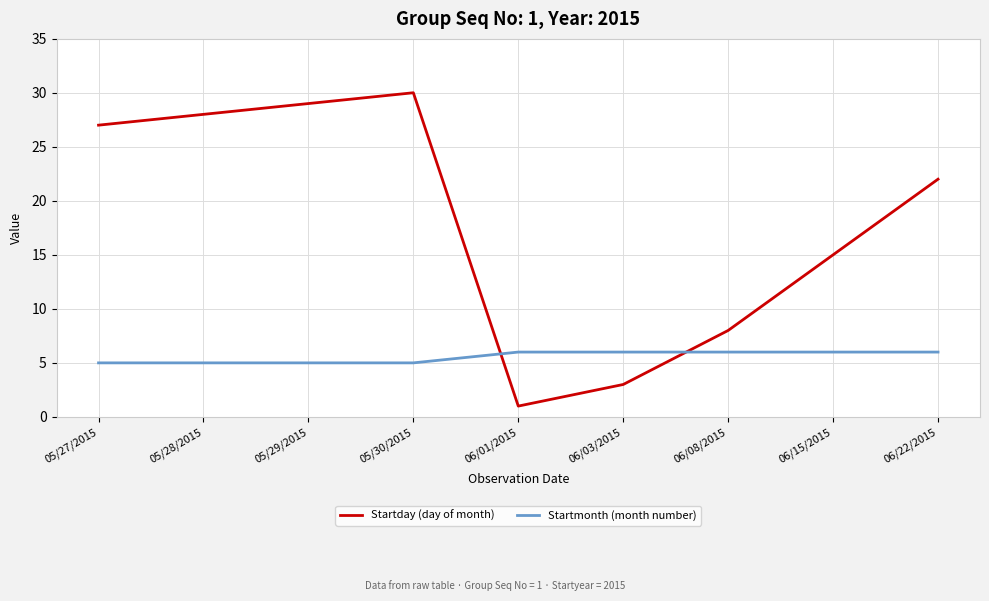

What is the sum of all Startday (day of month) values?

163